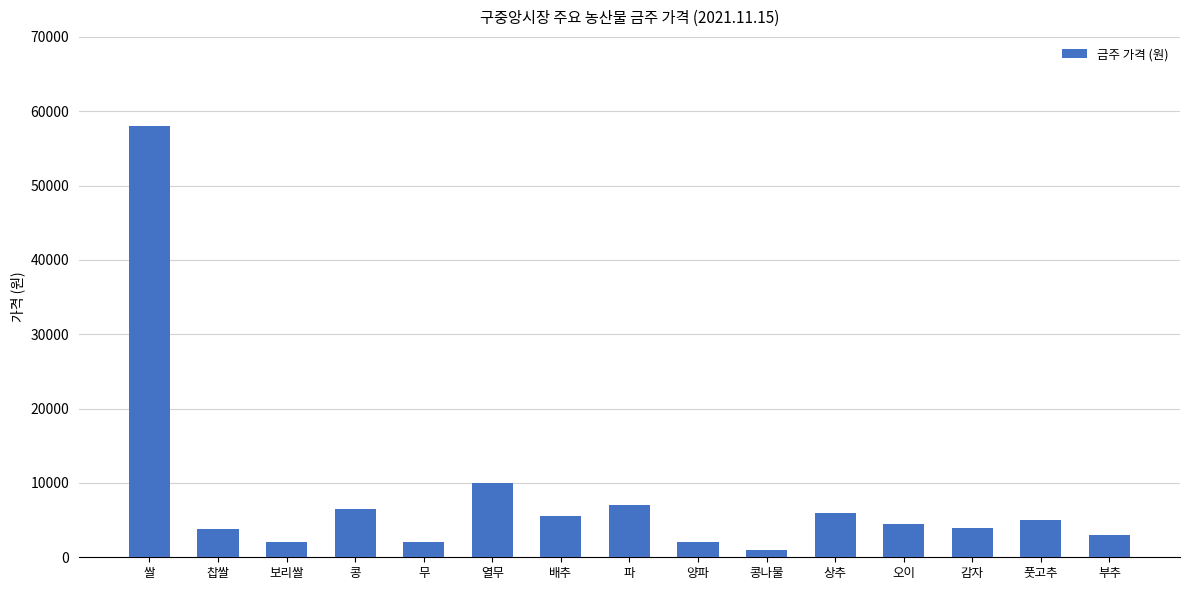

Read the value at 배추, to the nearest 50.

5500